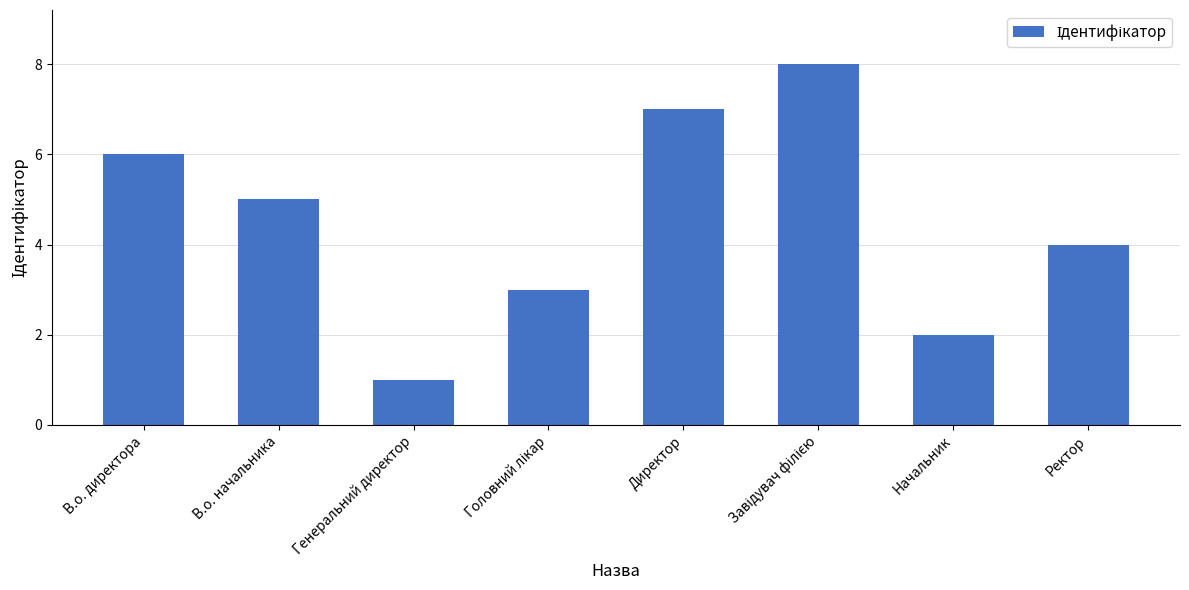

What is the maximum value shown in the chart?

8